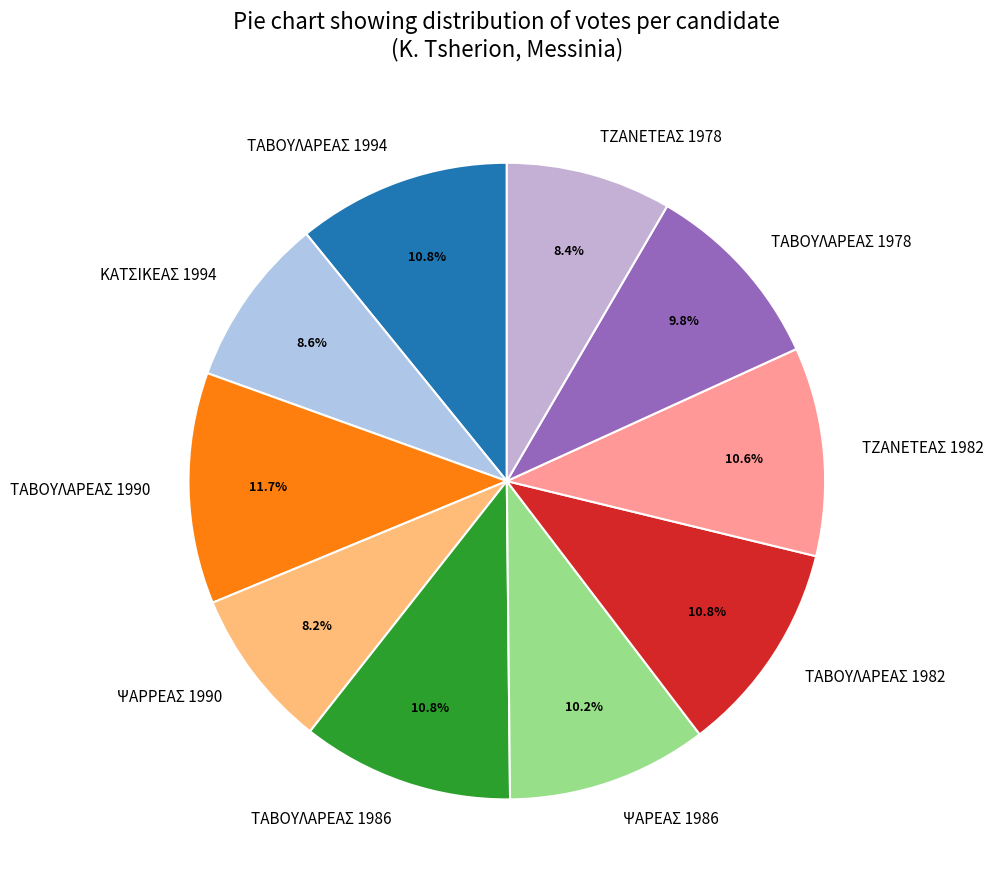

What portion of the pie excludes ΤΑΒΟΥΛΑΡΕΑΣ 1990?

88.3%